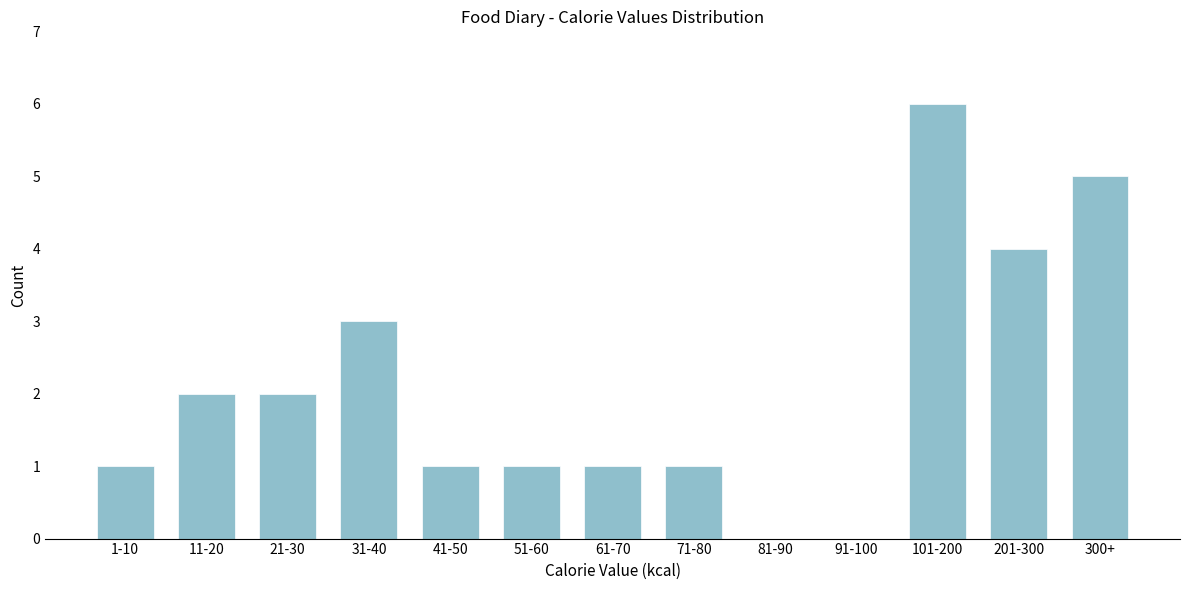

Reading left to right, transcribe all the data shown in this chart.

1-10=1	11-20=2	21-30=2	31-40=3	41-50=1	51-60=1	61-70=1	71-80=1	81-90=0	91-100=0	101-200=6	201-300=4	300+=5